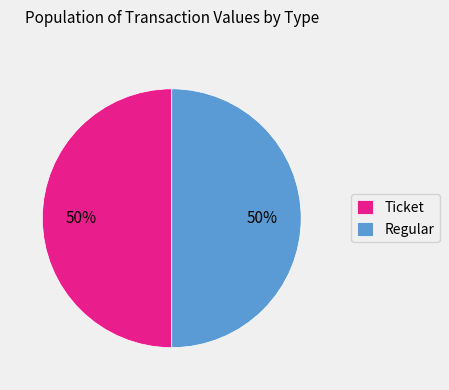

Do Regular and Ticket together represent more than half of the pie?

Yes